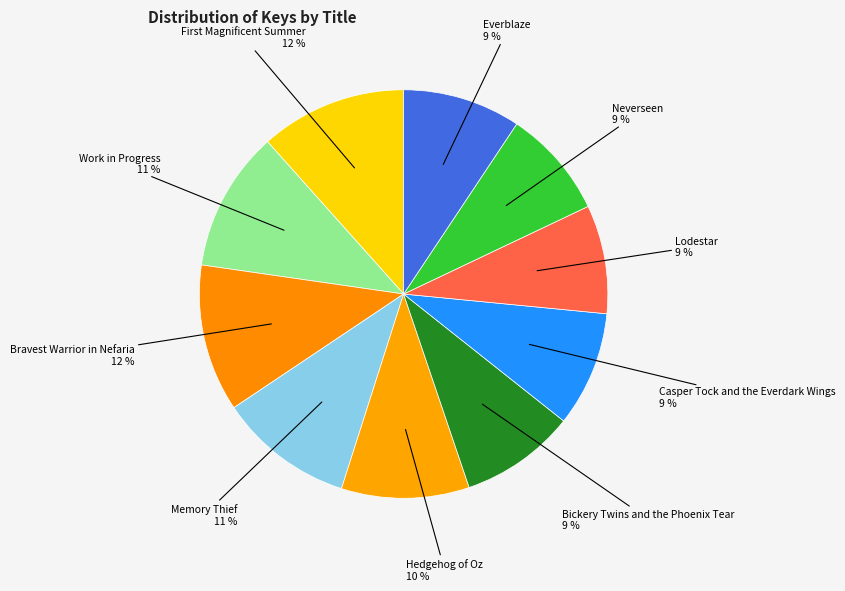

Count the number of slices in the pie.

10